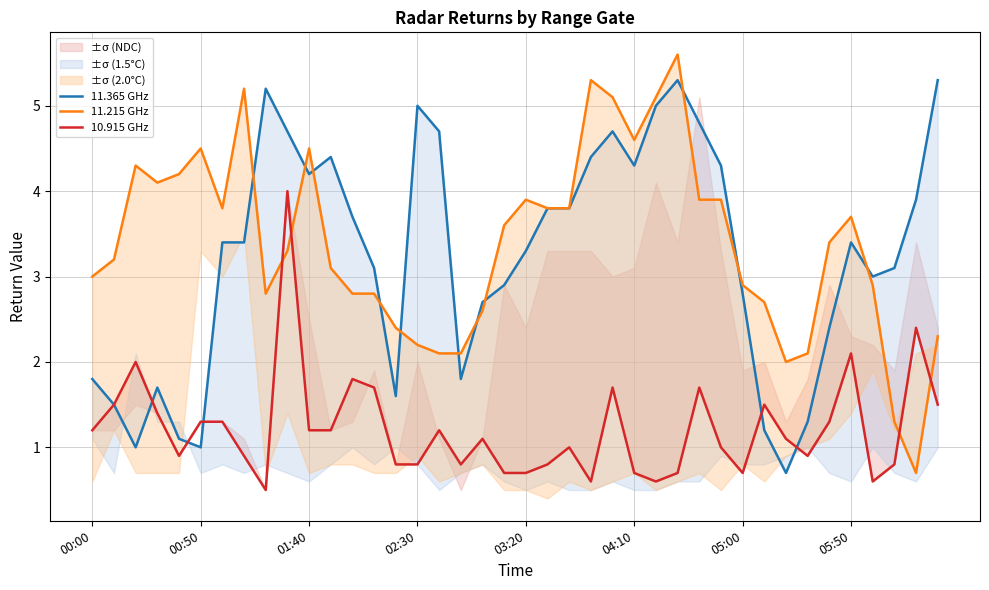

Is it true that 11.215 GHz equals 1.5 at 18?

False